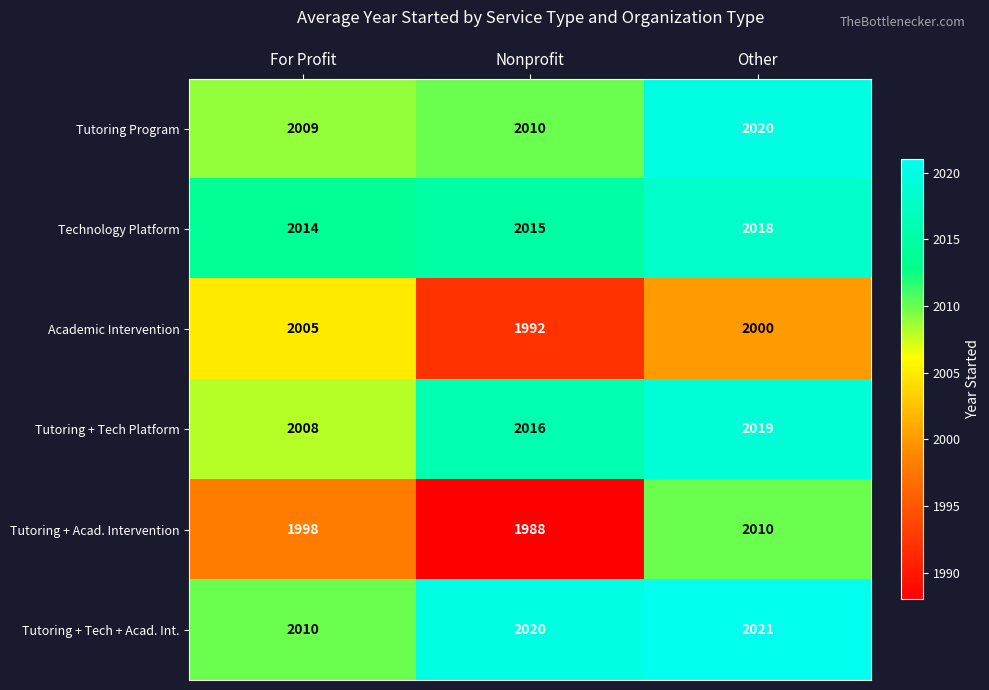

What is the greatest value displayed?

2021